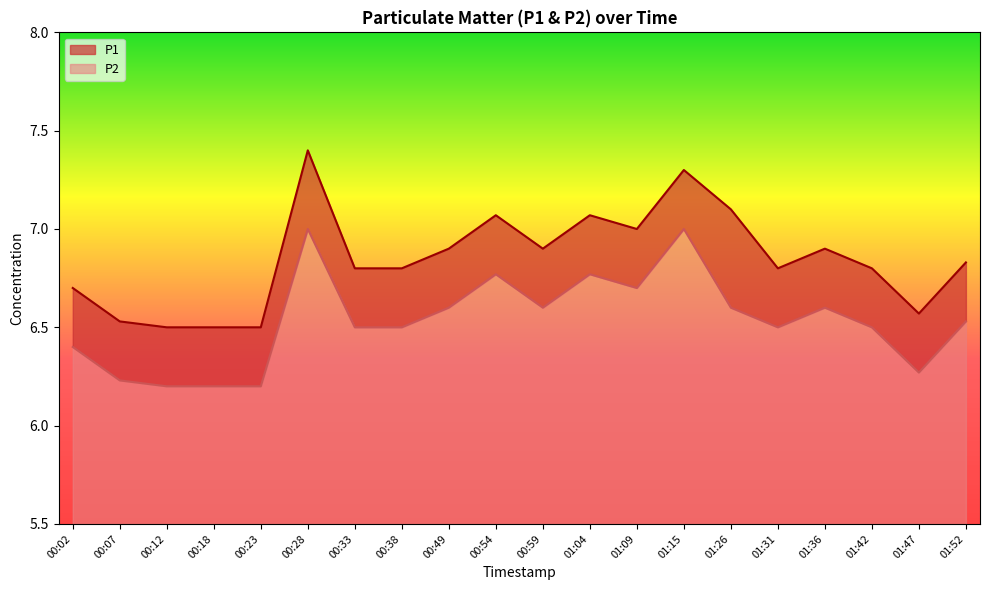

Count the P2 values in the range 6 to 7.

20